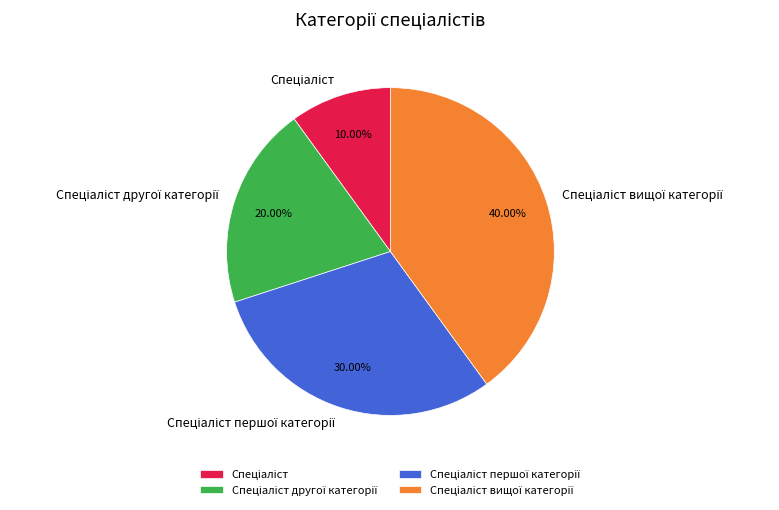

Does any single category account for the majority?

No